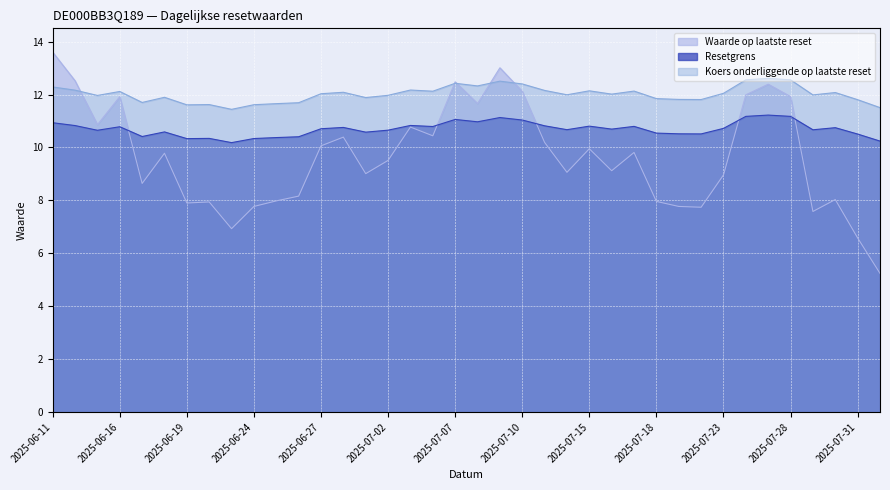

What is the label of the 30th point from the right?

2025-06-23